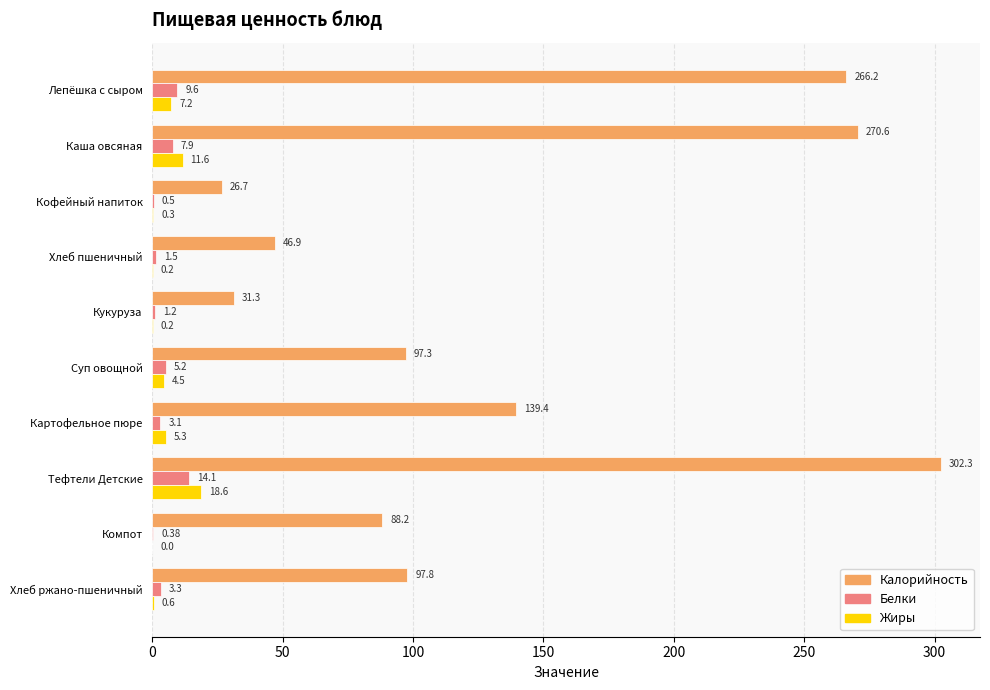

How many values in the Жиры series exceed 4?

5